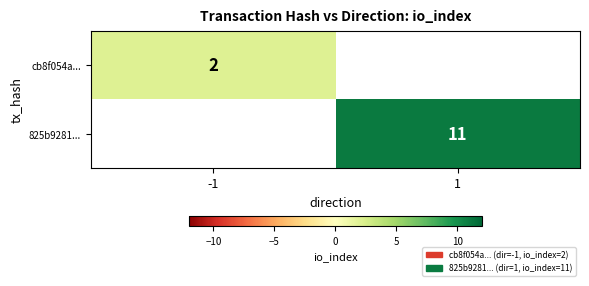

True or false: cb8f054a... has a value of 2 at -1.

True